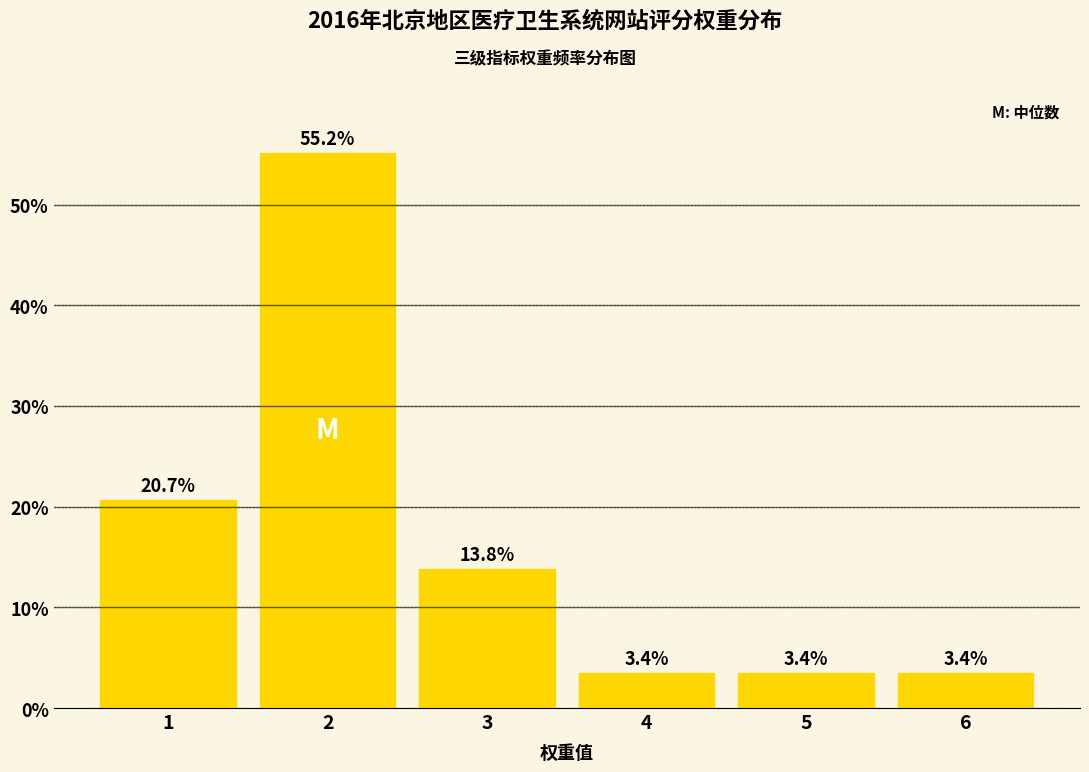

Reading left to right, transcribe all the data shown in this chart.

20.7	55.2	13.8	3.4	3.4	3.4